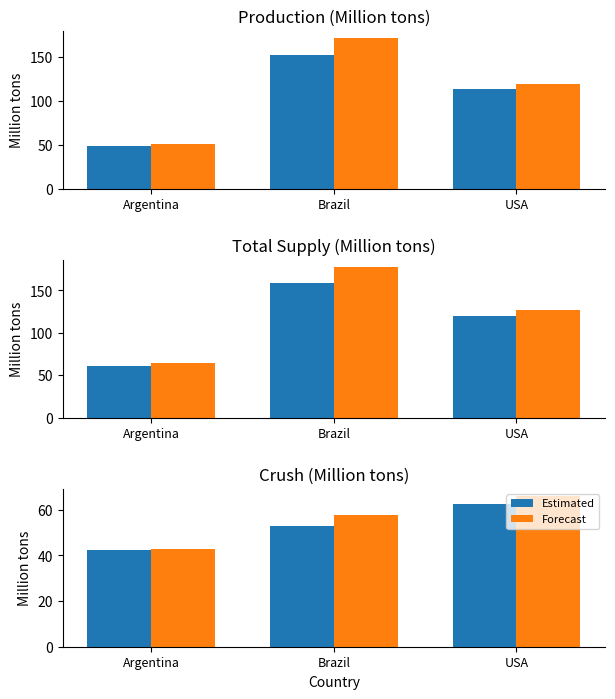

What is the value of the Forecast bar at the 2nd from the left?

57.5